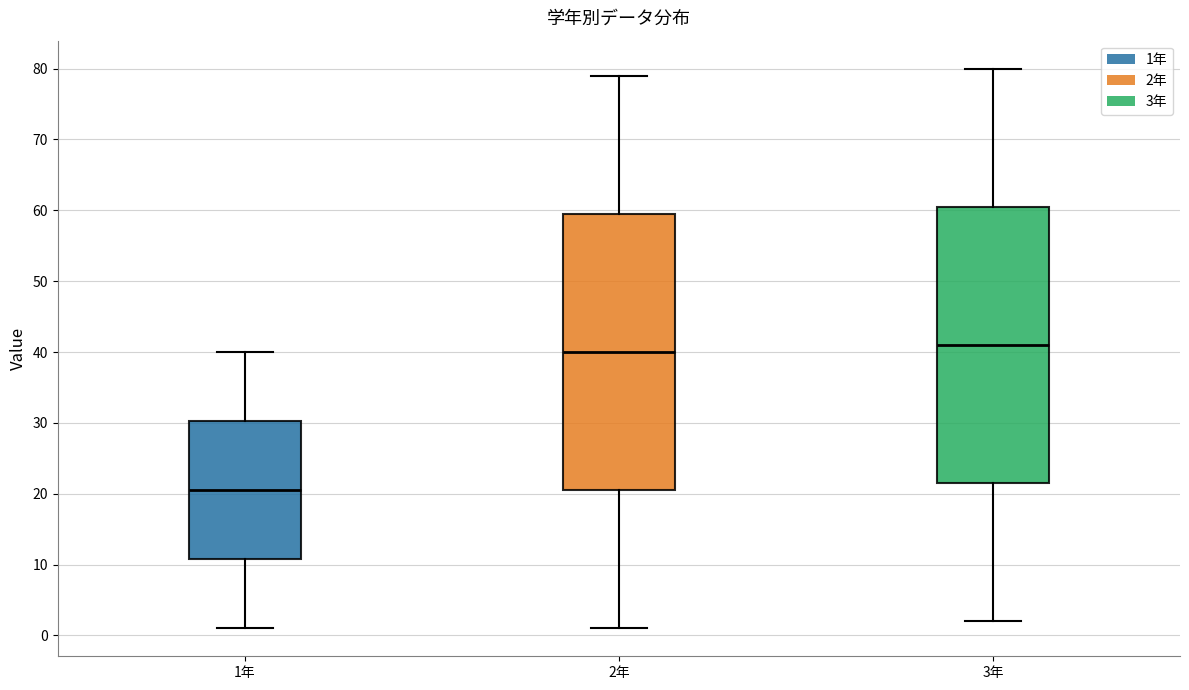

Reading left to right, read every box against the y-axis: the position of its median line, the range the box covers, and the ends of its whiskers. The values are not printed on the chart, so give them approximately, as read against the axis.

1年: median 21, box 11 to 30, whiskers 1 to 40
2年: median 40, box 21 to 60, whiskers 1 to 79
3年: median 41, box 22 to 61, whiskers 2 to 80